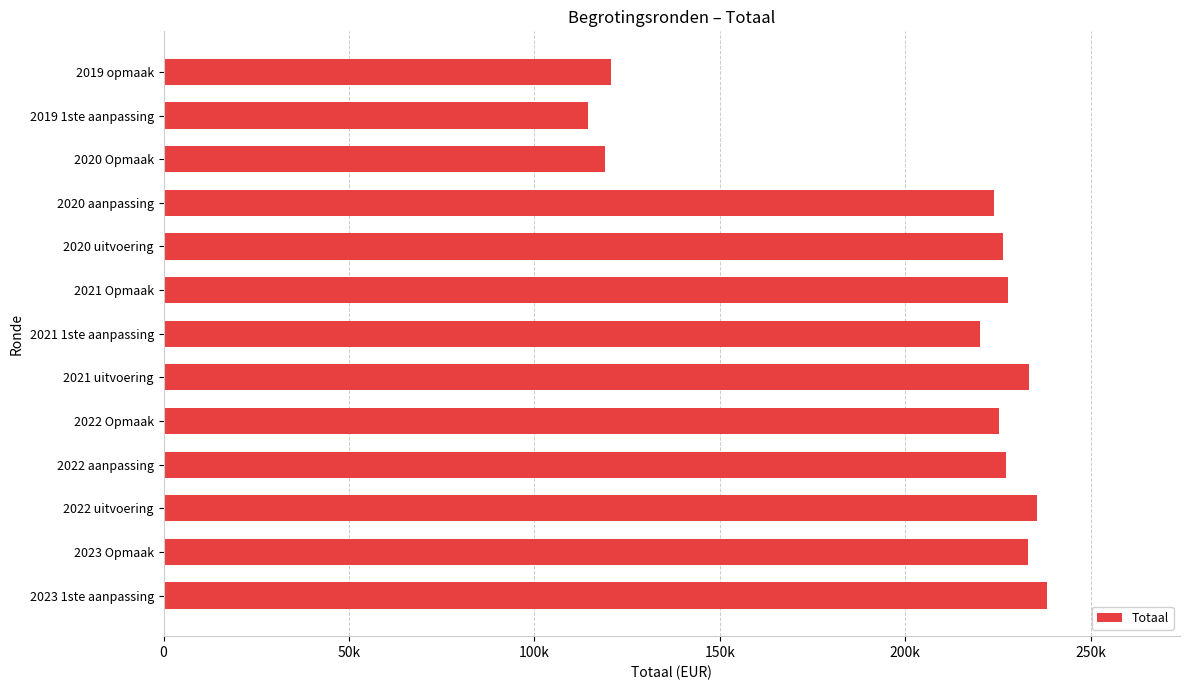

Does the chart contain stacked bars?

No